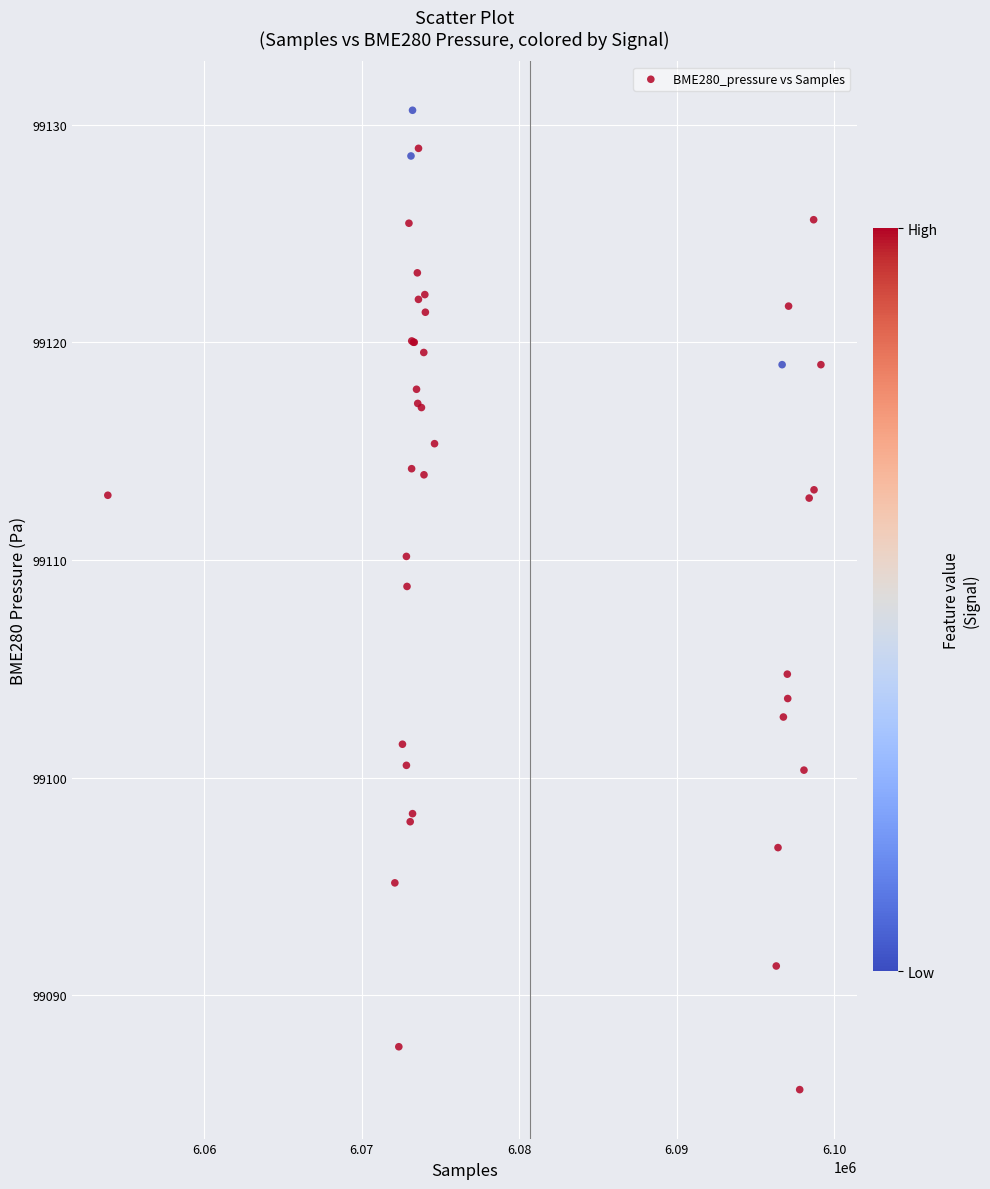

What Y value in the scatter plot is closest to 99108?

99108.8